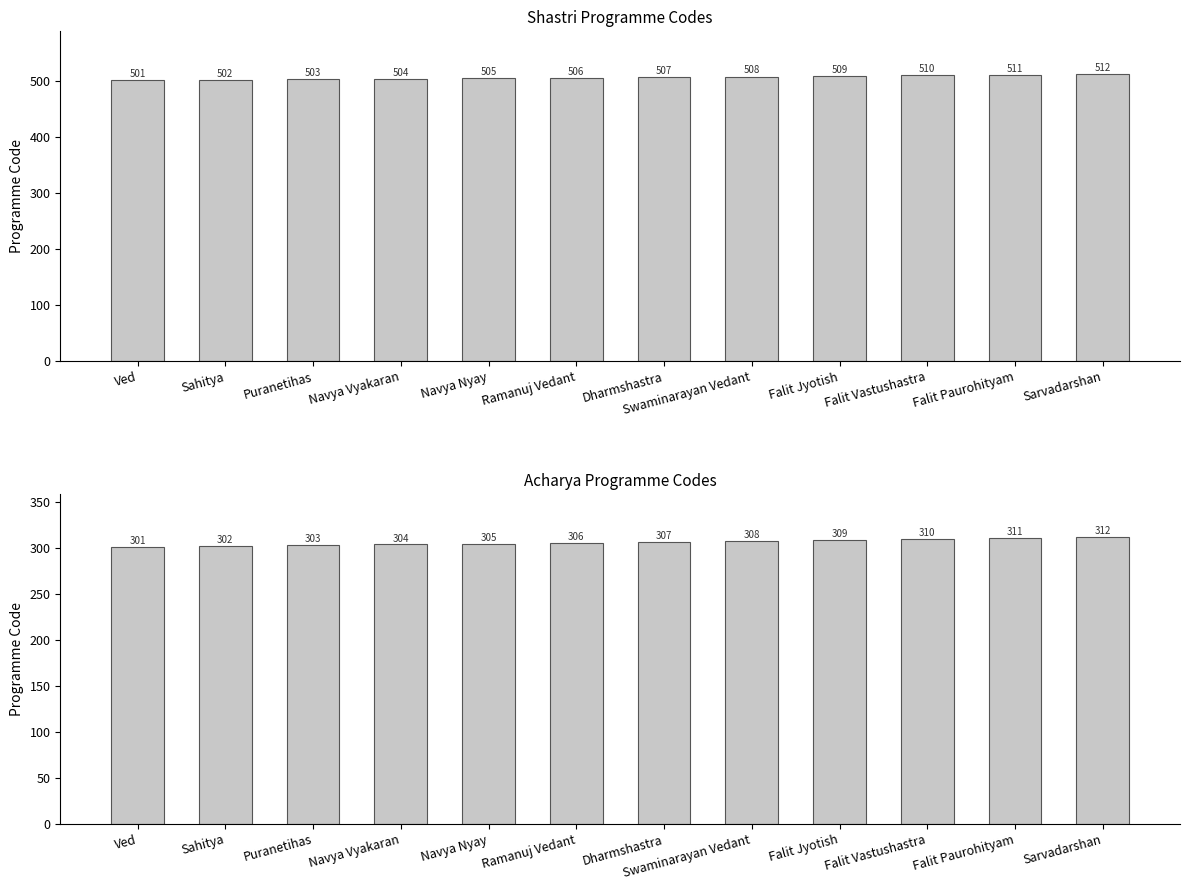

Which series has the largest range (max minus min)?

Shastri